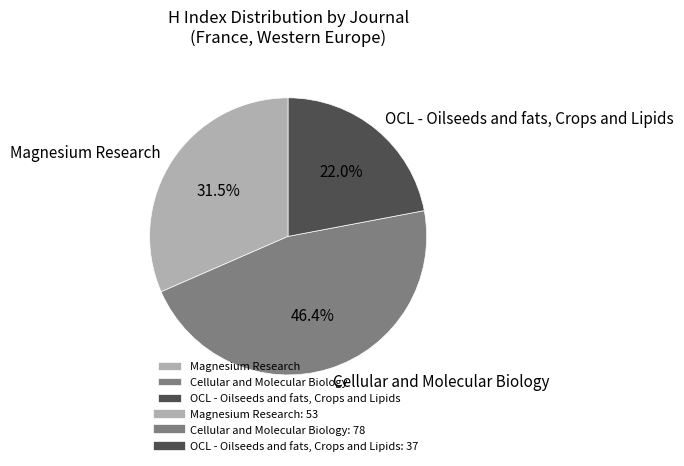

What is the total percentage of Cellular and Molecular Biology and OCL - Oilseeds and fats, Crops and Lipids?

68.5%